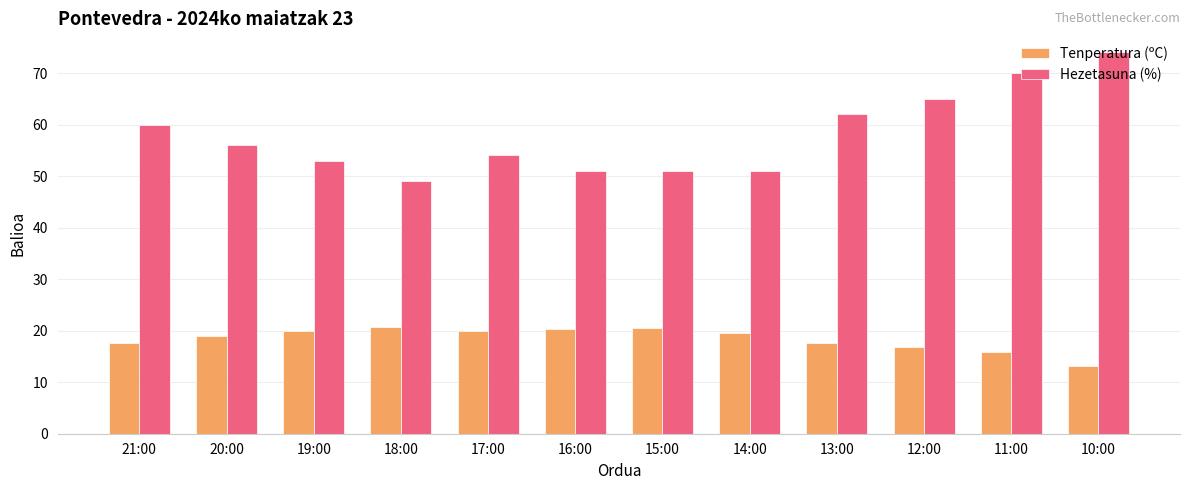

What is the difference between the maximum and minimum values in the Tenperatura (ºC) series?

7.6